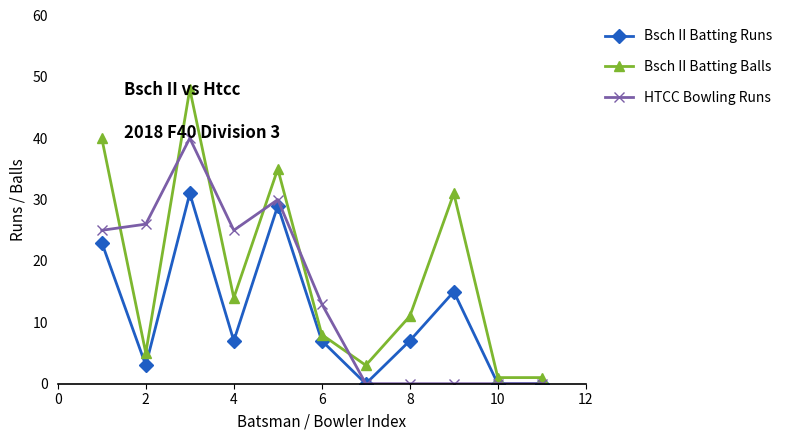

True or false: Bsch II Batting Balls has more than 2 interior local peaks.

True